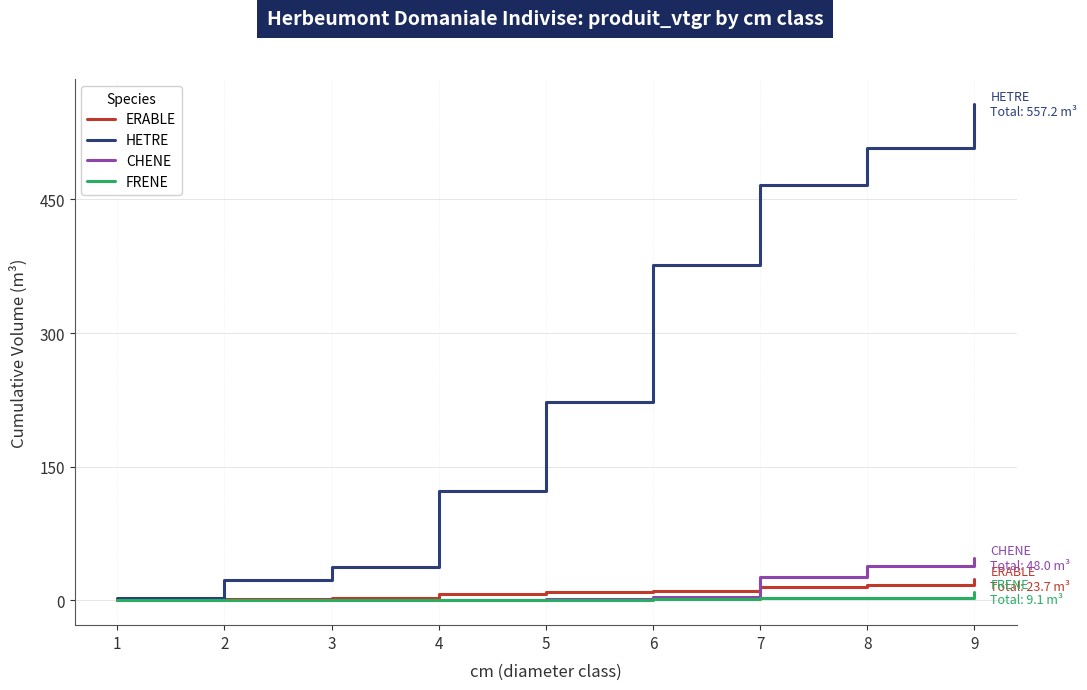

At which category is the sum across all series the highest?

9